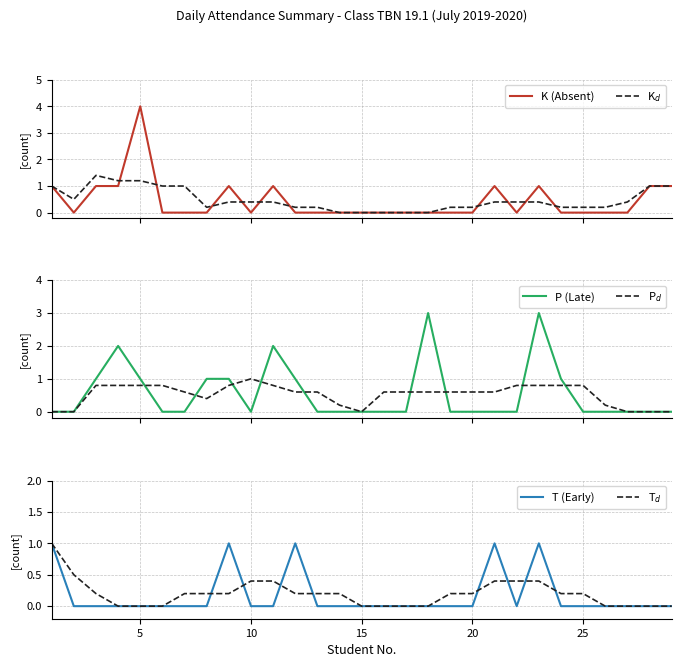

Which series has the widest spread of values?

K (Absent)